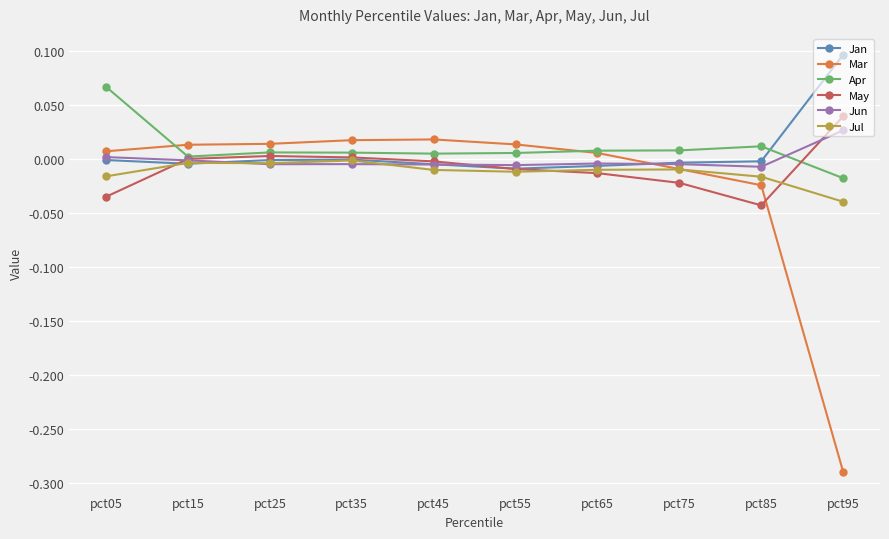

Does the chart have visible grid lines?

Yes